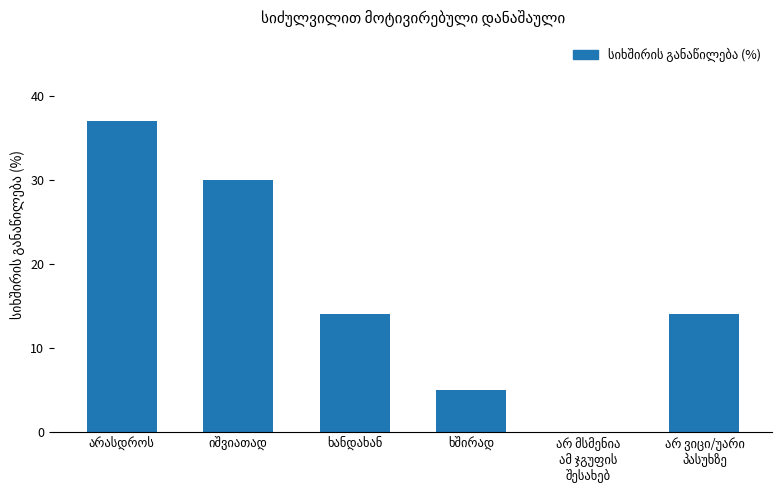

What is the maximum value shown in the chart?

37